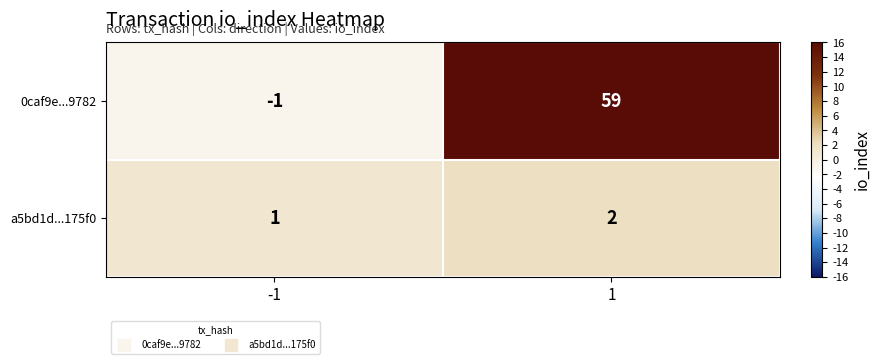

What is the sum of the 0caf9e...9782 values at 1 and -1?

58